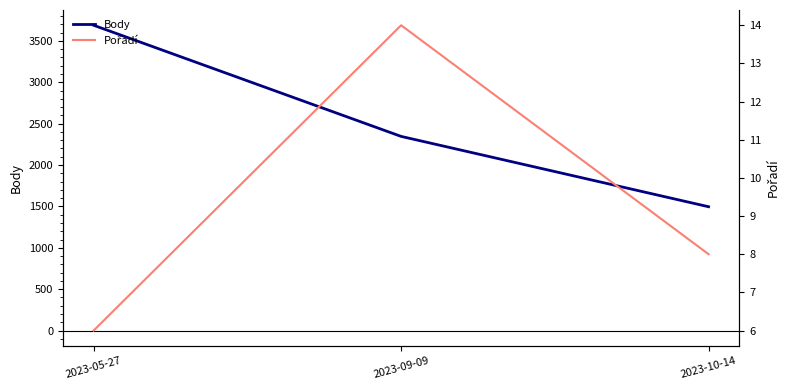

The Body series shows 1429 at 2023-09-09. True or false?

False